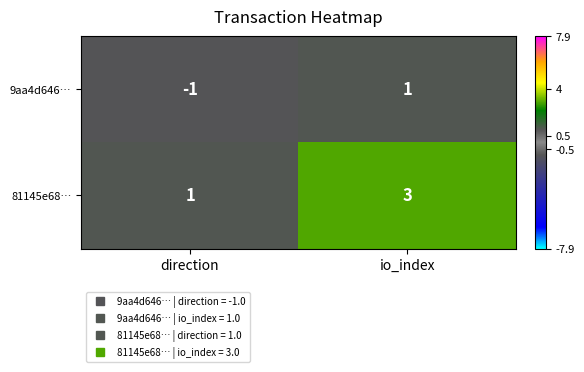

The value of 9aa4d646… at io_index is 1. True or false?

True